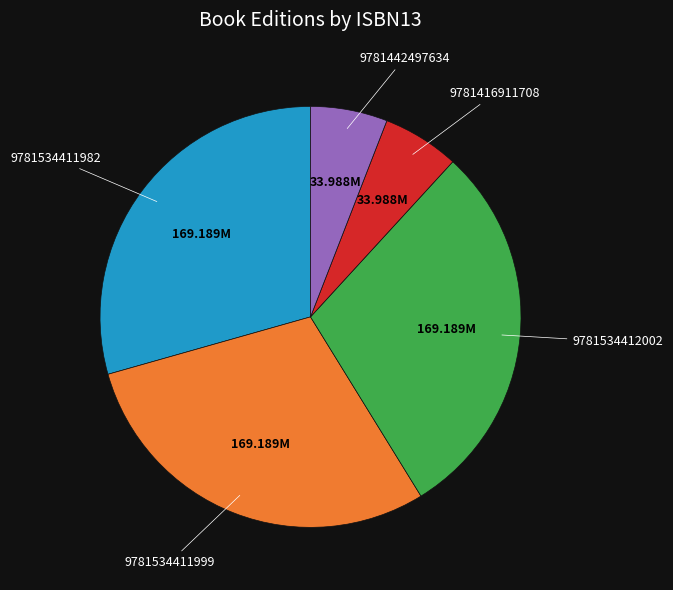

How many segments does this pie chart have?

5